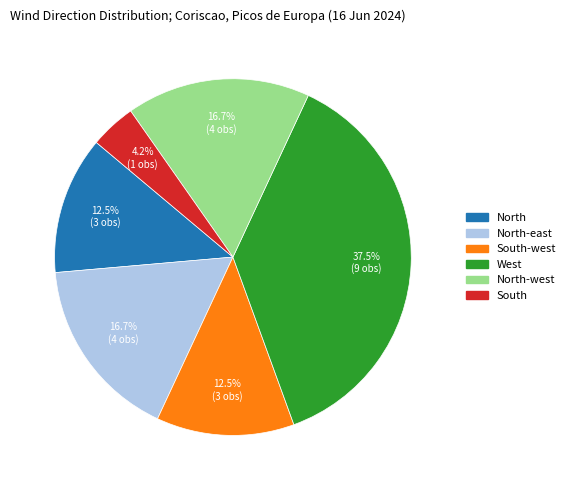

Is there any slice that represents more than half of the pie?

No